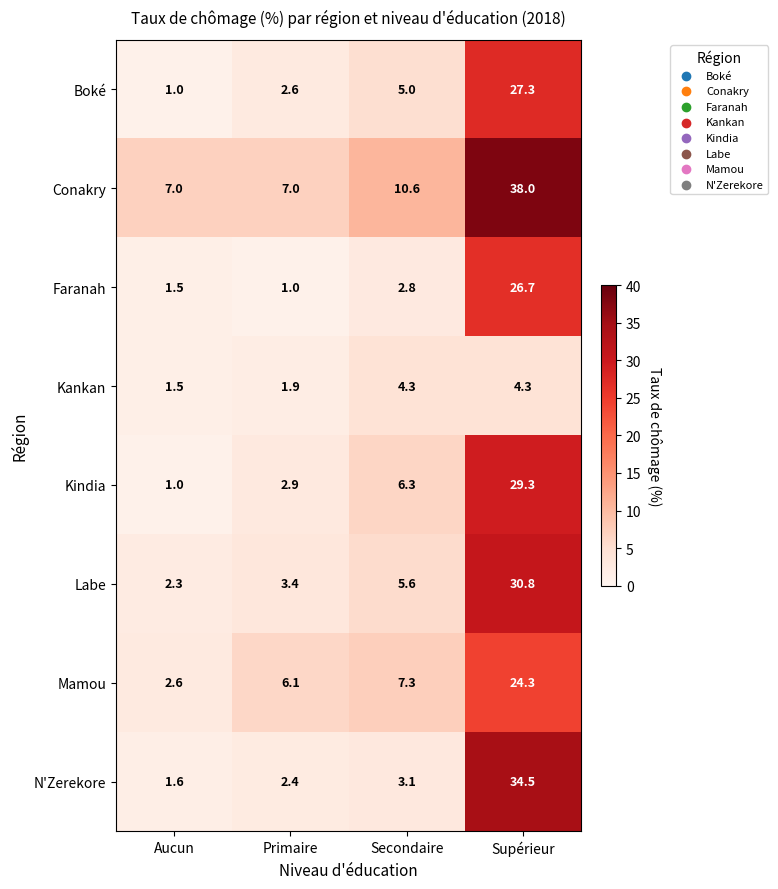

The value of Labe at Supérieur is 51.1. True or false?

False